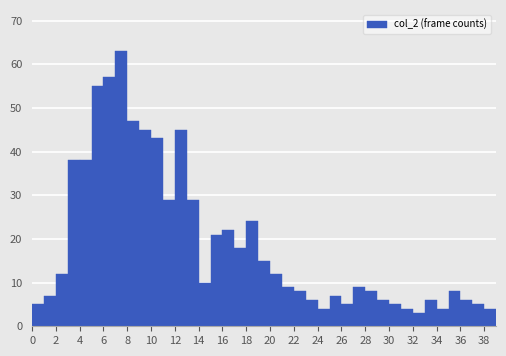

Reading left to right, list every bar in this chart as the range it spans on the x-axis followed by its height. The values are not printed on the chart, so give them approximately, as read against the axis.

0 to 1: 5
1 to 2: 7
2 to 3: 12
3 to 4: 38
4 to 5: 38
5 to 6: 55
6 to 7: 57
7 to 8: 63
8 to 9: 47
9 to 10: 45
10 to 11: 43
11 to 12: 29
12 to 13: 45
13 to 14: 29
14 to 15: 10
15 to 16: 21
16 to 17: 22
17 to 18: 18
18 to 19: 24
19 to 20: 15
20 to 21: 12
21 to 22: 9
22 to 23: 8
23 to 24: 6
24 to 25: 4
25 to 26: 7
26 to 27: 5
27 to 28: 9
28 to 29: 8
29 to 30: 6
30 to 31: 5
31 to 32: 4
32 to 33: 3
33 to 34: 6
34 to 35: 4
35 to 36: 8
36 to 37: 6
37 to 38: 5
38 to 39: 4